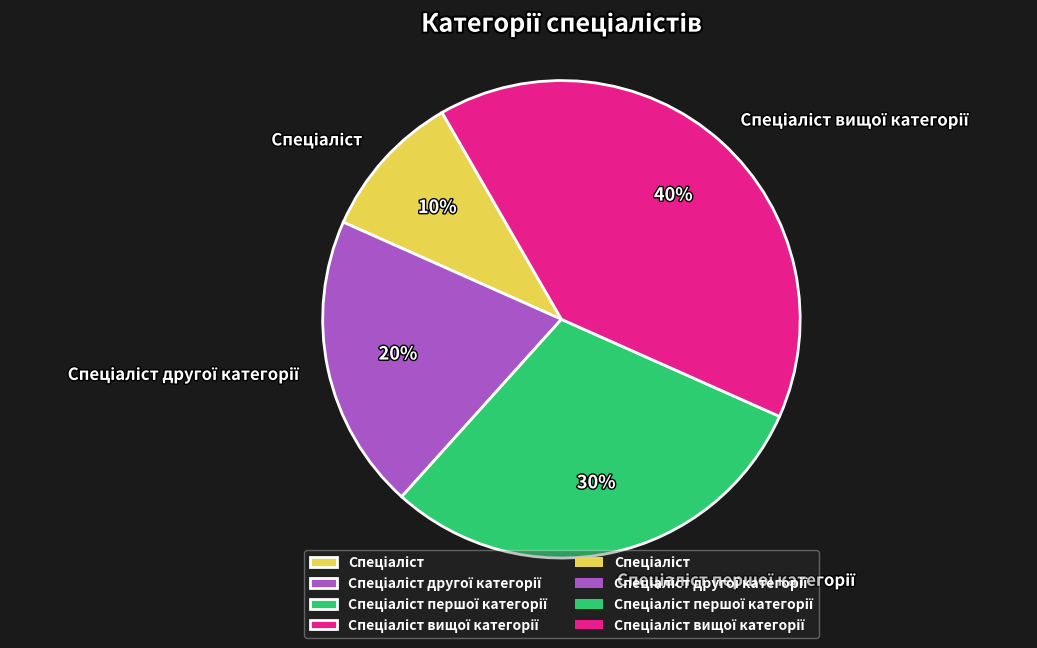

Does any single category account for the majority?

No